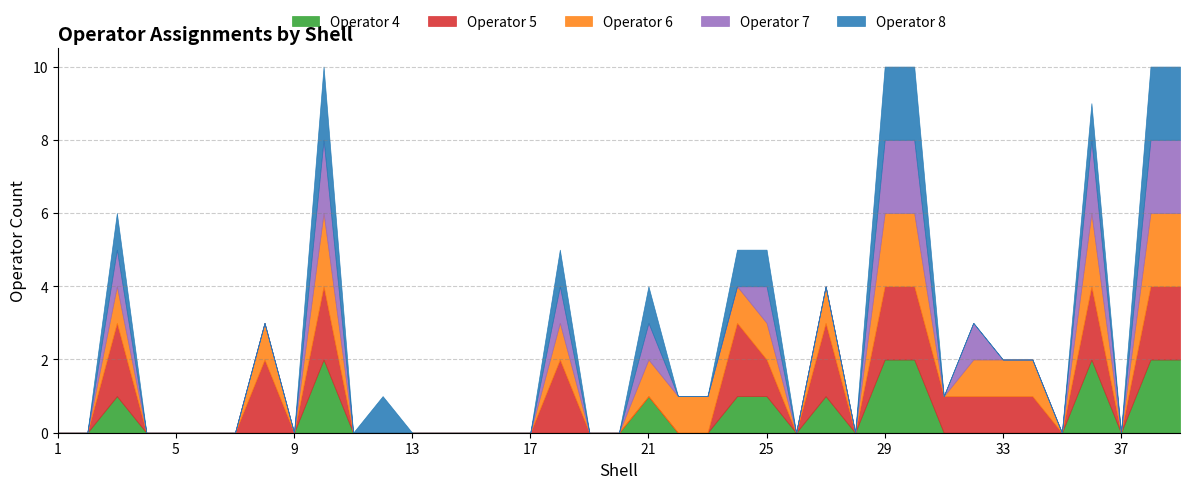

How many interior local peaks does the Operator 7 series have?

7